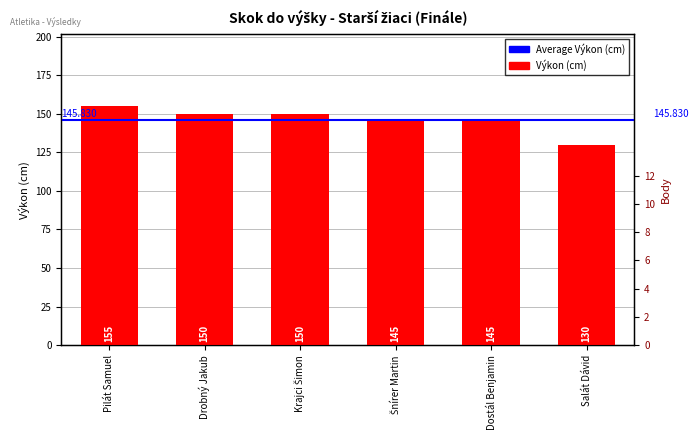

The value at Krajci Šimon is 150. True or false?

True